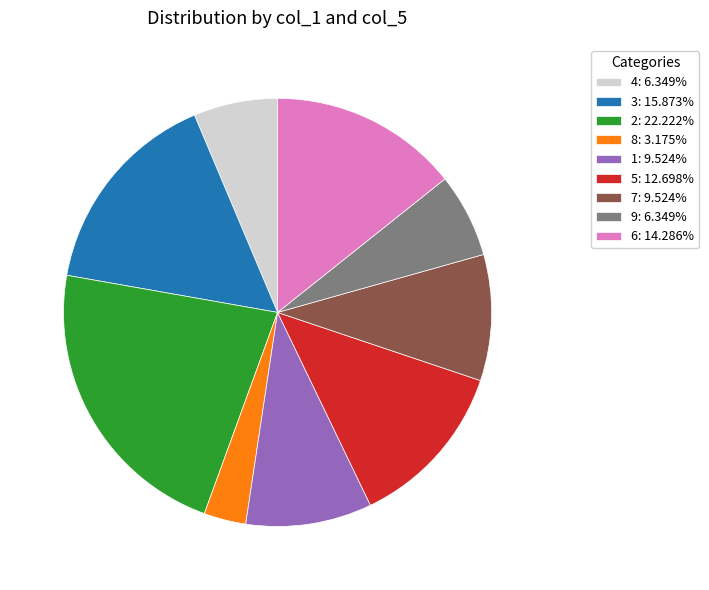

Do 6: 14.286% and 5: 12.698% together represent more than half of the pie?

No